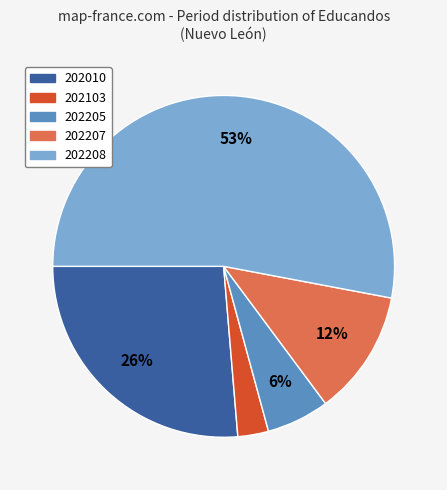

Is there a majority slice in this chart?

Yes